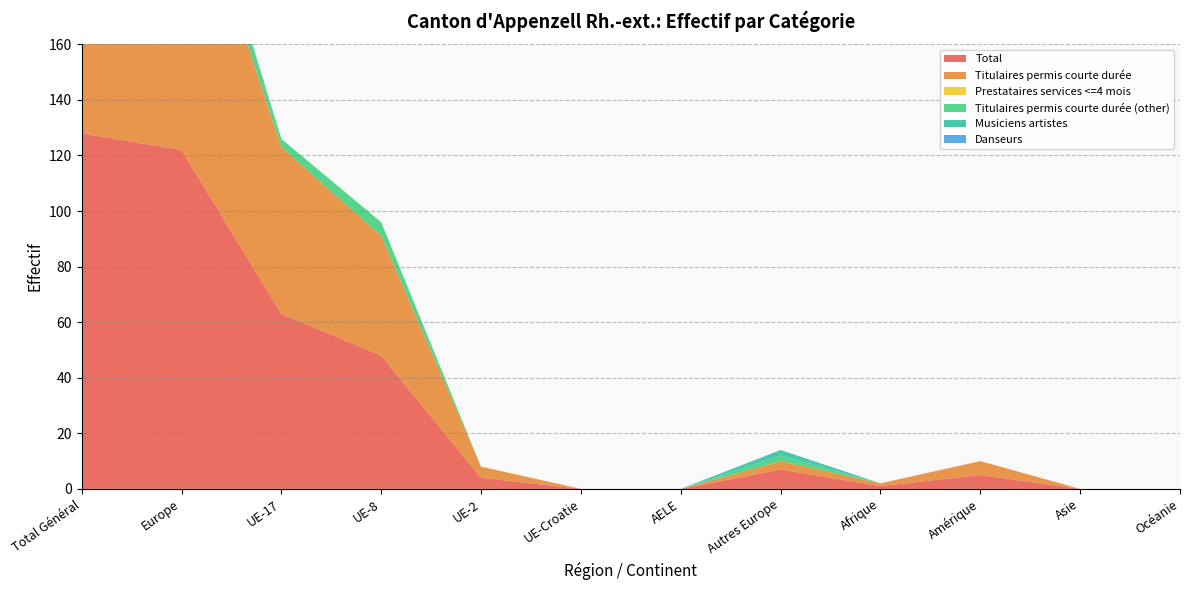

Reading left to right, list all the values displayed in this chart.

Total: Total Général=128	Europe=122	UE-17=63	UE-8=48	UE-2=4	UE-Croatie=0	AELE=0	Autres Europe=7	Afrique=1	Amérique=5	Asie=0	Océanie=0
Titulaires permis courte durée: Total Général=116	Europe=110	UE-17=60	UE-8=43	UE-2=4	UE-Croatie=0	AELE=0	Autres Europe=3	Afrique=1	Amérique=5	Asie=0	Océanie=0
Prestataires services <=4 mois: Total Général=0	Europe=0	UE-17=0	UE-8=0	UE-2=0	UE-Croatie=0	AELE=0	Autres Europe=0	Afrique=0	Amérique=0	Asie=0	Océanie=0
Titulaires permis courte durée (other): Total Général=10	Europe=10	UE-17=3	UE-8=5	UE-2=0	UE-Croatie=0	AELE=0	Autres Europe=2	Afrique=0	Amérique=0	Asie=0	Océanie=0
Musiciens artistes: Total Général=2	Europe=2	UE-17=0	UE-8=0	UE-2=0	UE-Croatie=0	AELE=0	Autres Europe=2	Afrique=0	Amérique=0	Asie=0	Océanie=0
Danseurs: Total Général=0	Europe=0	UE-17=0	UE-8=0	UE-2=0	UE-Croatie=0	AELE=0	Autres Europe=0	Afrique=0	Amérique=0	Asie=0	Océanie=0